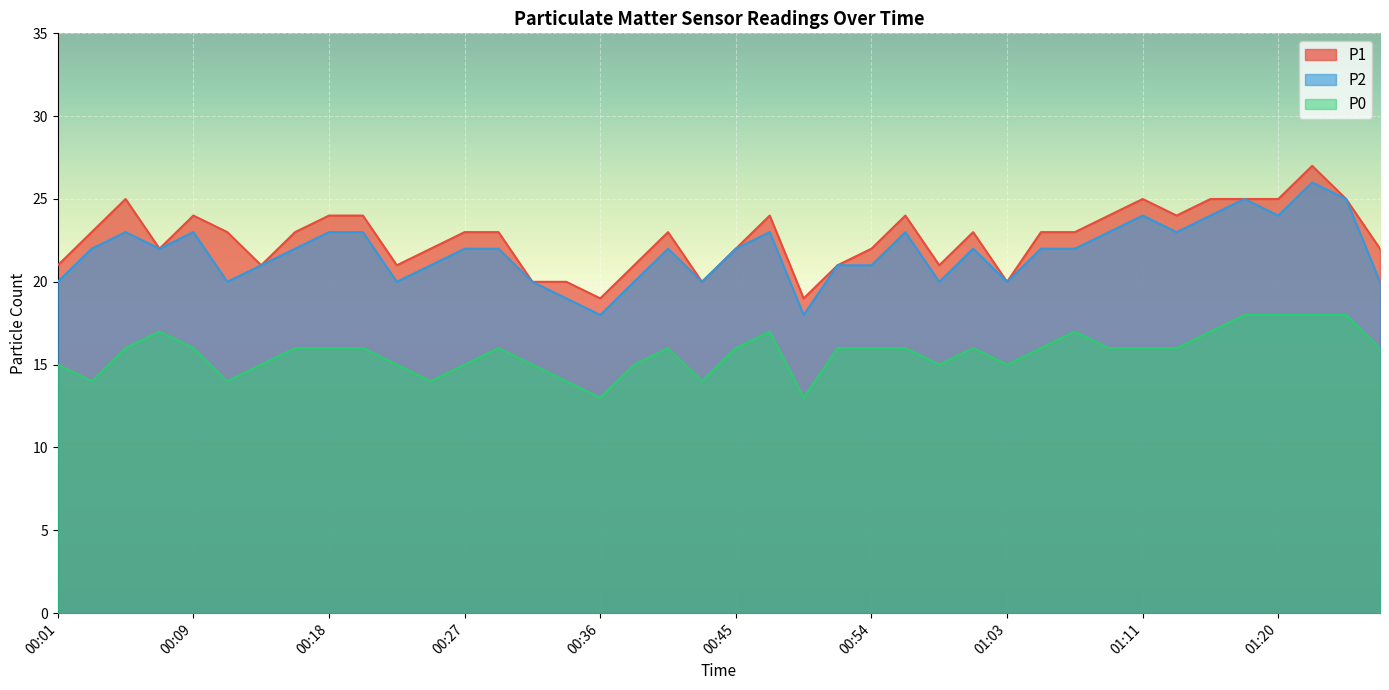

Count the P0 values in the range 15 to 16.

25